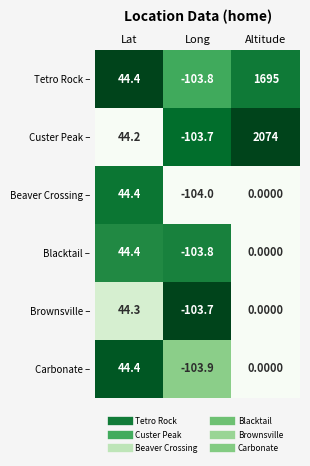

At which category does the chart reach its minimum across all series?

Long